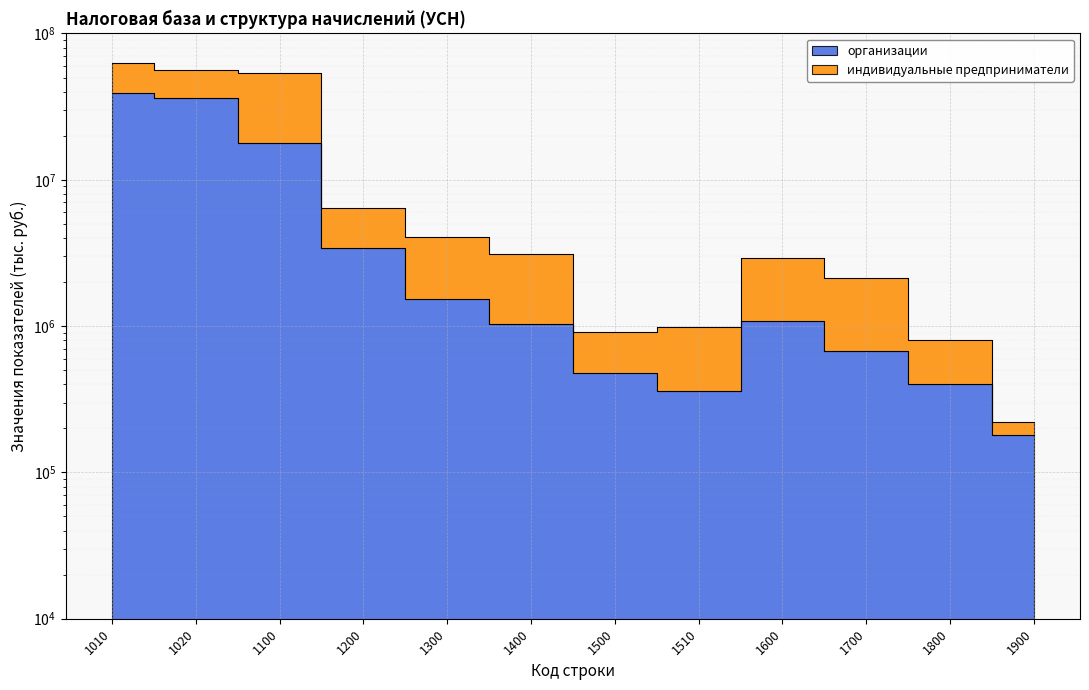

Reading left to right, list all the values displayed in this chart.

1010=39501890	1020=36228293	1100=17937267	1200=3424427	1300=1520767	1400=1040589	1500=480178	1510=362550	1600=1077580	1700=678038	1800=399542	1900=181265